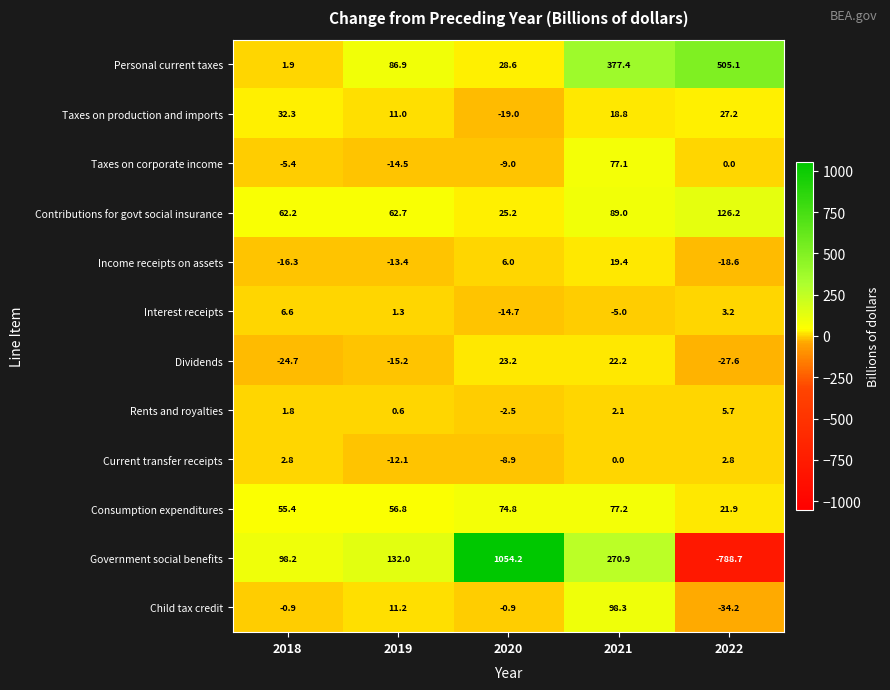

At which category is the sum across all series the highest?

2020